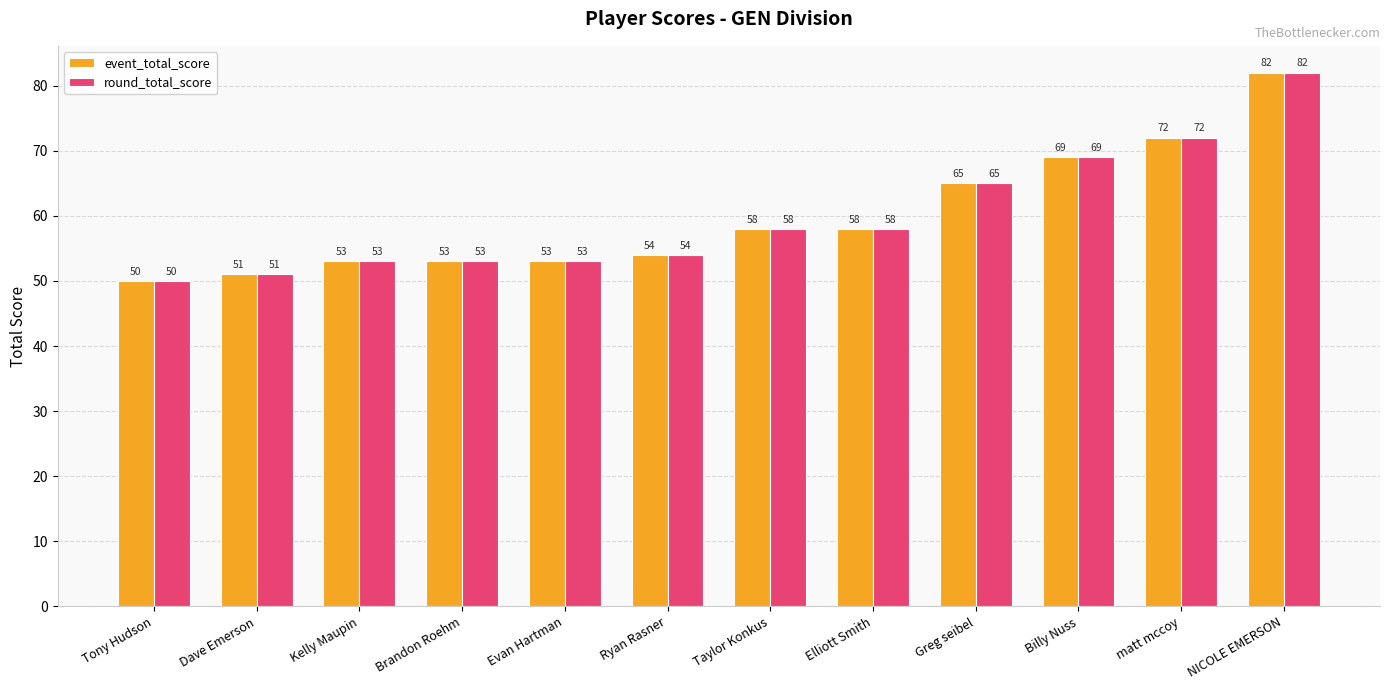

Reading left to right, extract all data points from this chart.

event_total_score: Tony Hudson=50	Dave Emerson=51	Kelly Maupin=53	Brandon Roehm=53	Evan Hartman=53	Ryan Rasner=54	Taylor Konkus=58	Elliott Smith=58	Greg seibel=65	Billy Nuss=69	matt mccoy=72	NICOLE EMERSON=82
round_total_score: Tony Hudson=50	Dave Emerson=51	Kelly Maupin=53	Brandon Roehm=53	Evan Hartman=53	Ryan Rasner=54	Taylor Konkus=58	Elliott Smith=58	Greg seibel=65	Billy Nuss=69	matt mccoy=72	NICOLE EMERSON=82